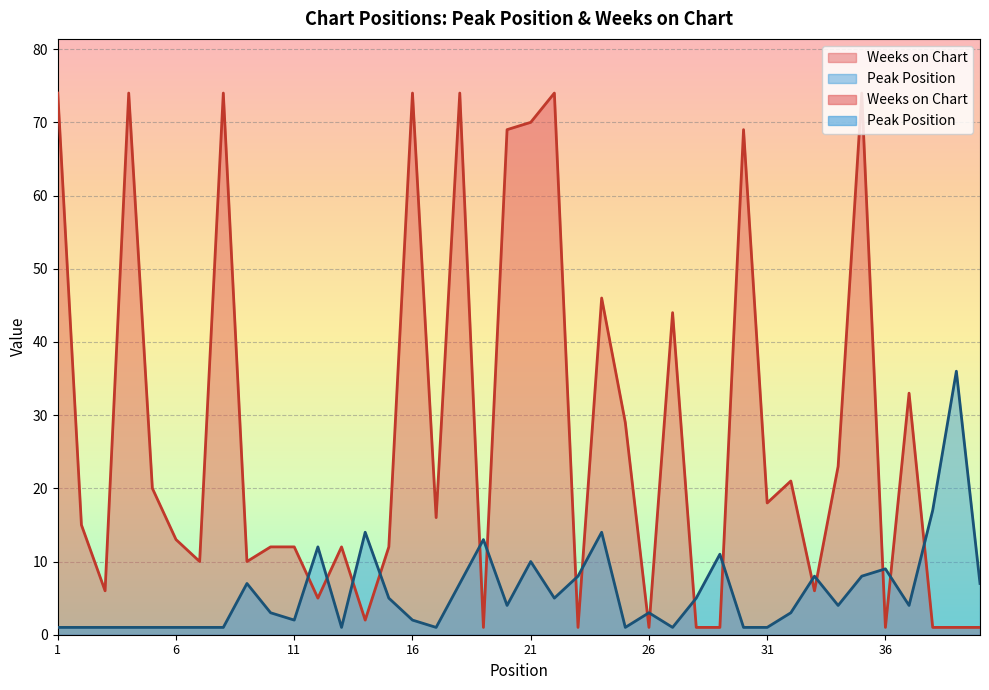

After their last crossing, which series has the higher values: Peak Position or Weeks on Chart?

Peak Position